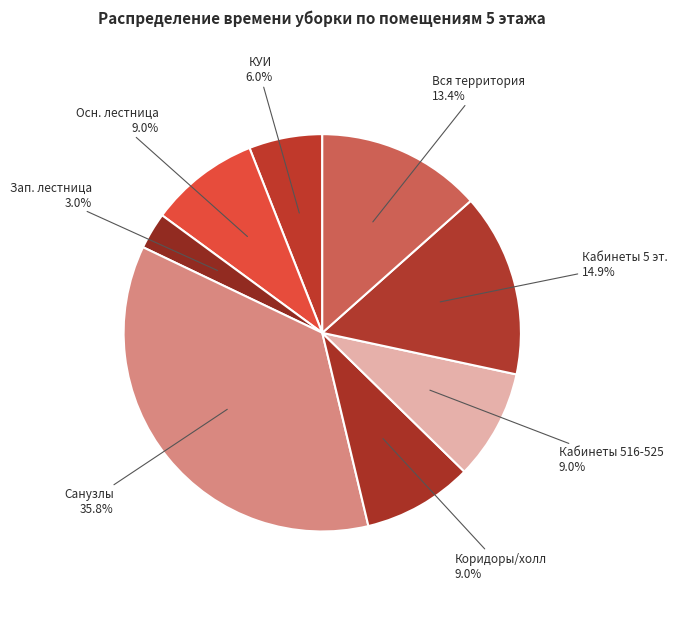

Count the number of slices in the pie.

8